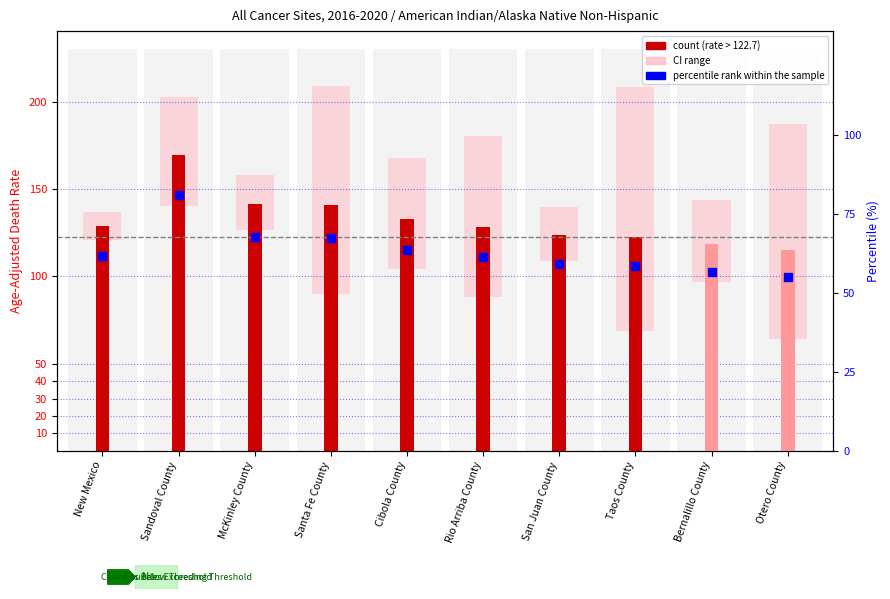

At which category is the sum across all series the highest?

Sandoval County